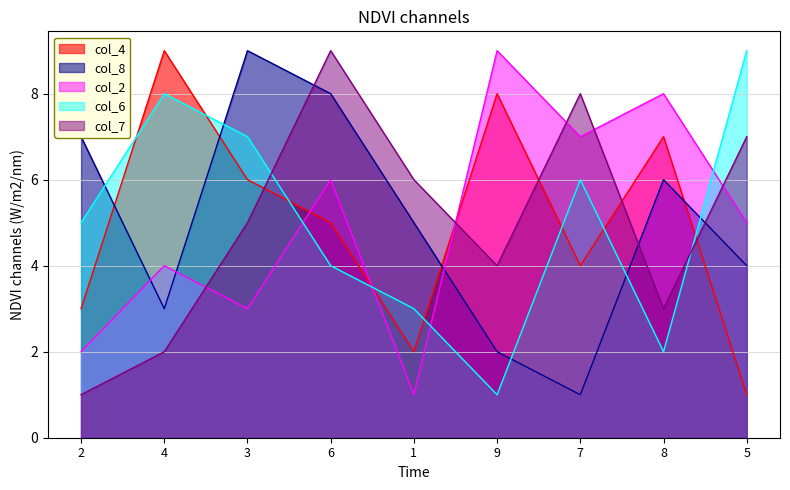

Which category has the highest value in the col_7 series?

6